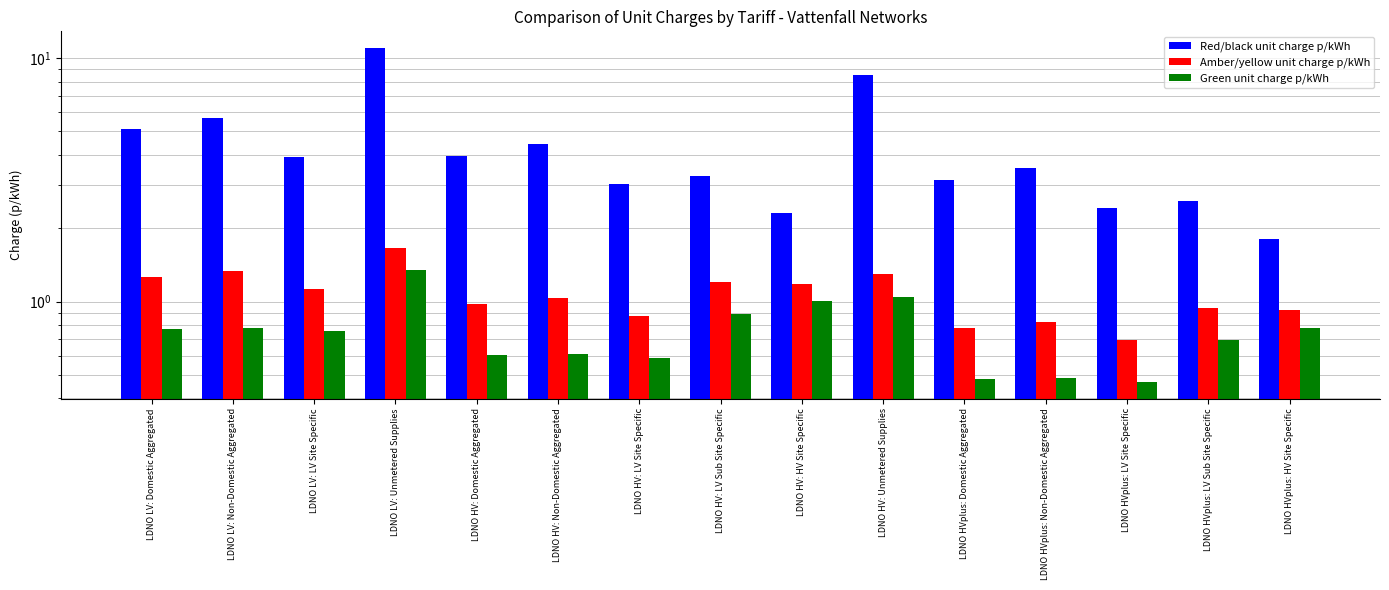

What is the total value across all series at LDNO LV: Unmetered Supplies?

14.0